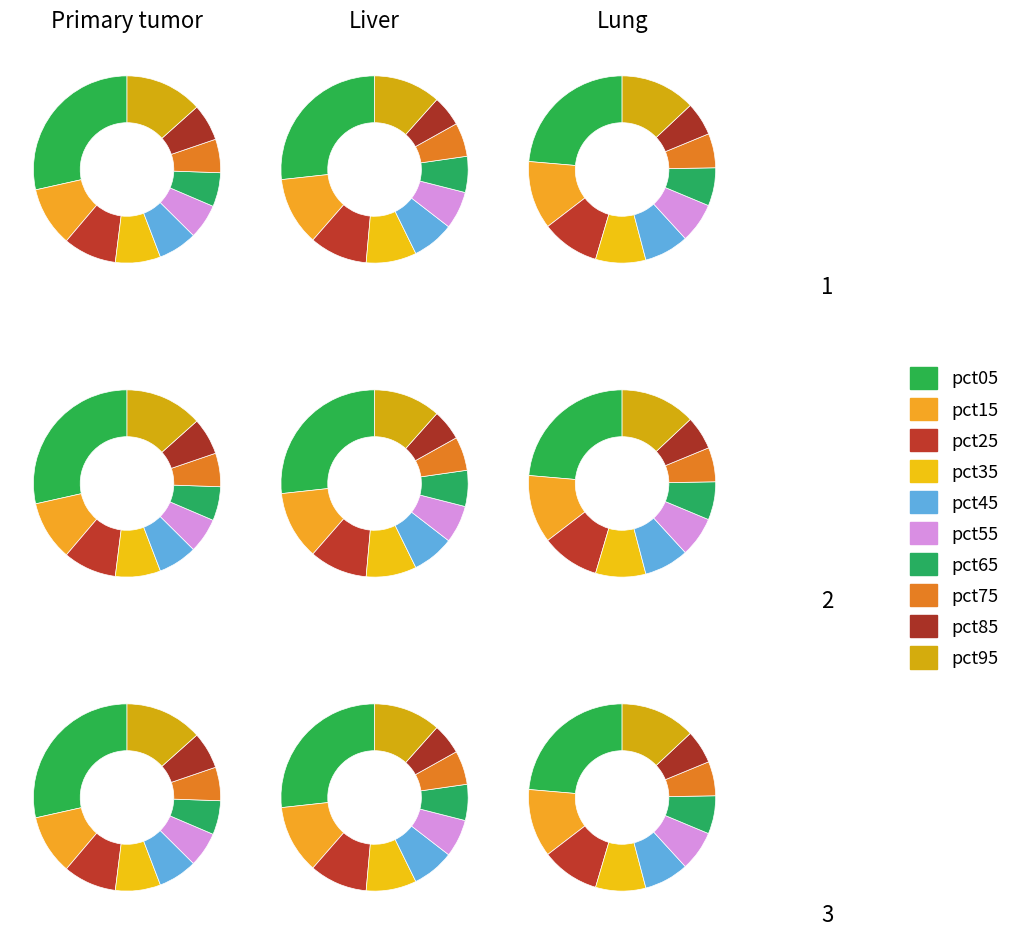

The pct35 slice represents 1% of the pie. True or false?

False